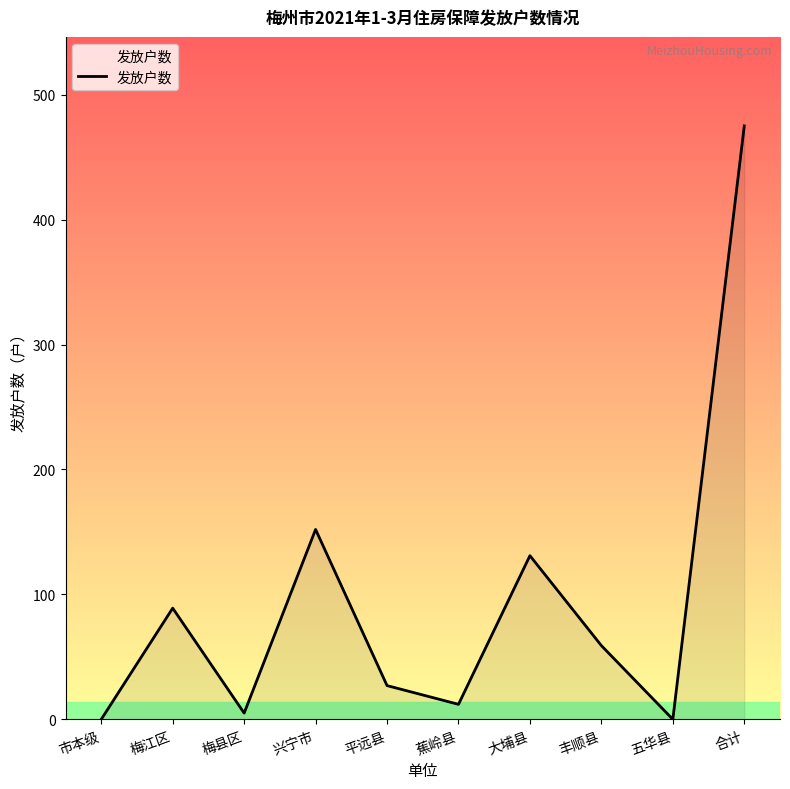

The value at 大埔县 is 131. True or false?

True